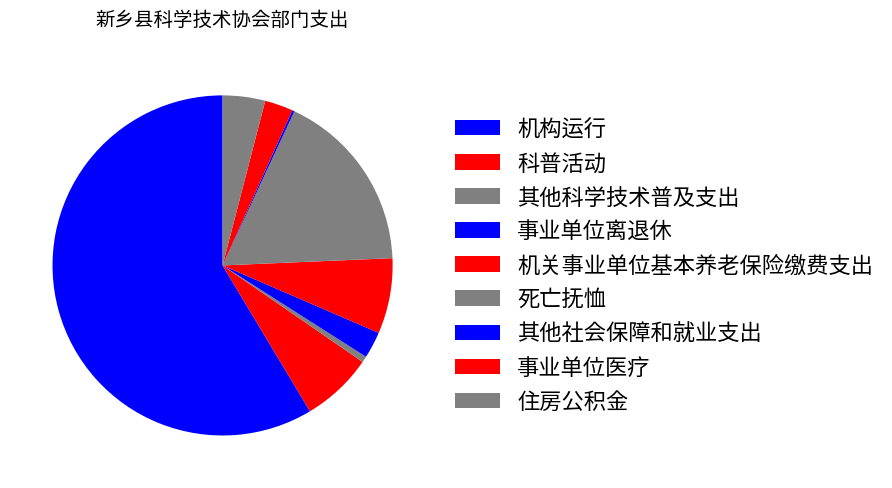

Which category has the biggest portion of the pie?

机构运行